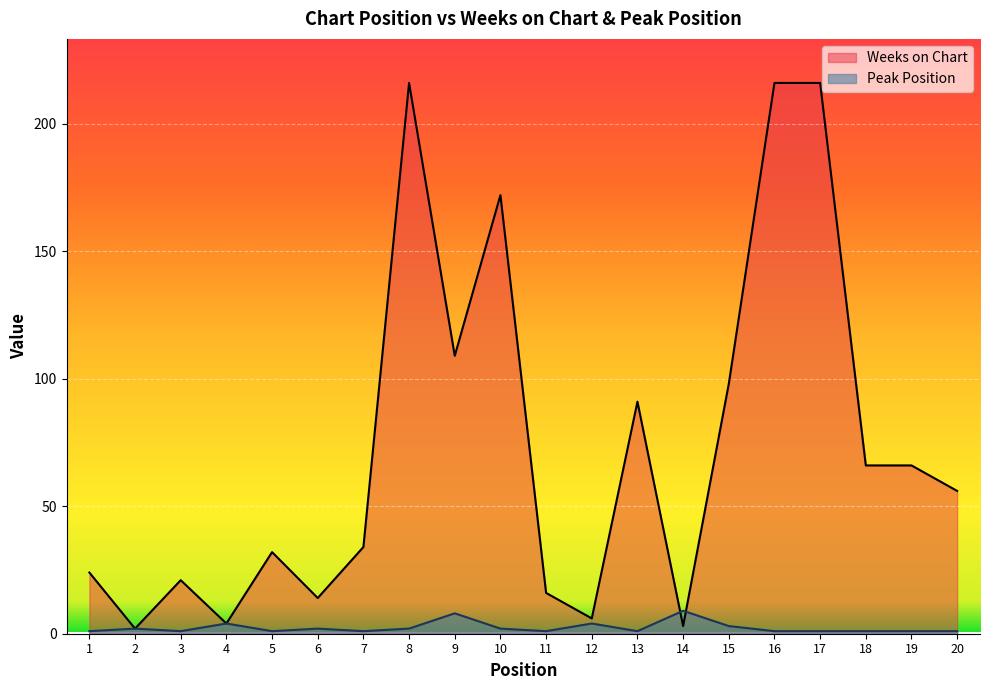

Which series changed the most between 14 and 20?

Weeks on Chart